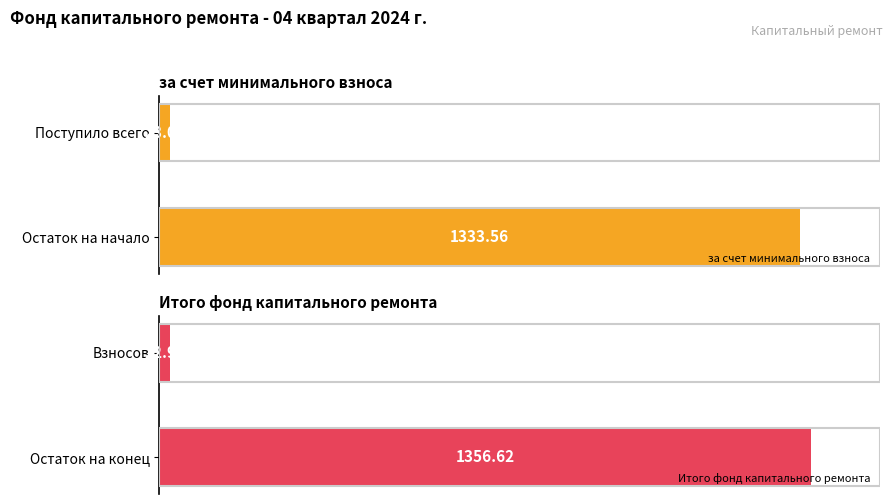

At 1, list the series in order from largest to smallest.

за счет минимального взноса, Итого фонд капитального ремонта